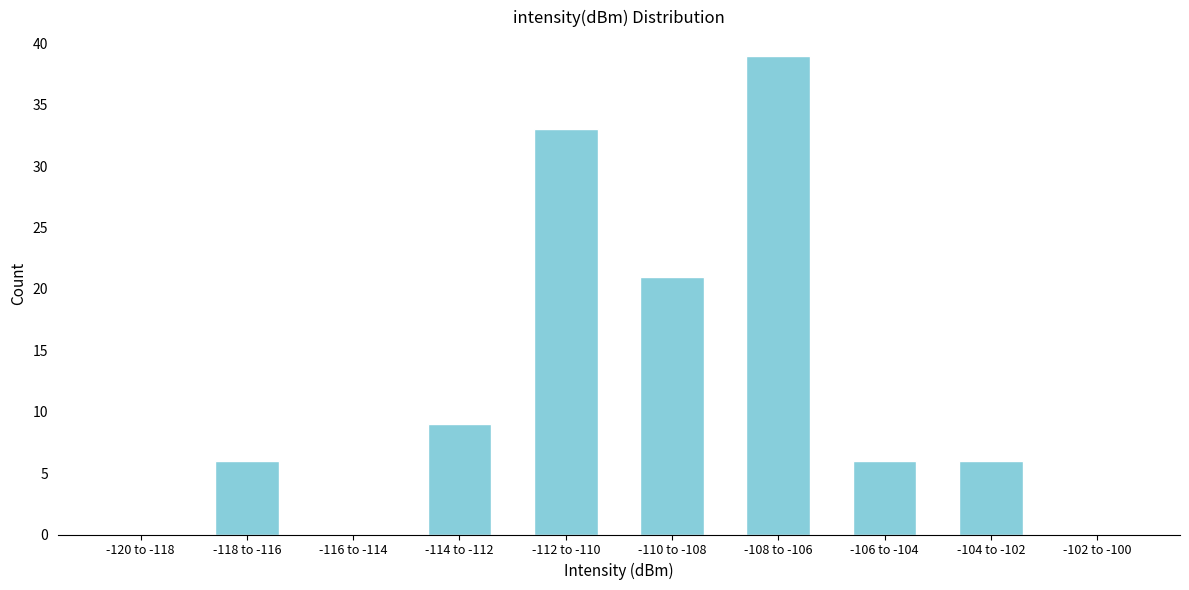

Reading left to right, extract all data points from this chart.

-120 to -118=0	-118 to -116=6	-116 to -114=0	-114 to -112=9	-112 to -110=33	-110 to -108=21	-108 to -106=39	-106 to -104=6	-104 to -102=6	-102 to -100=0